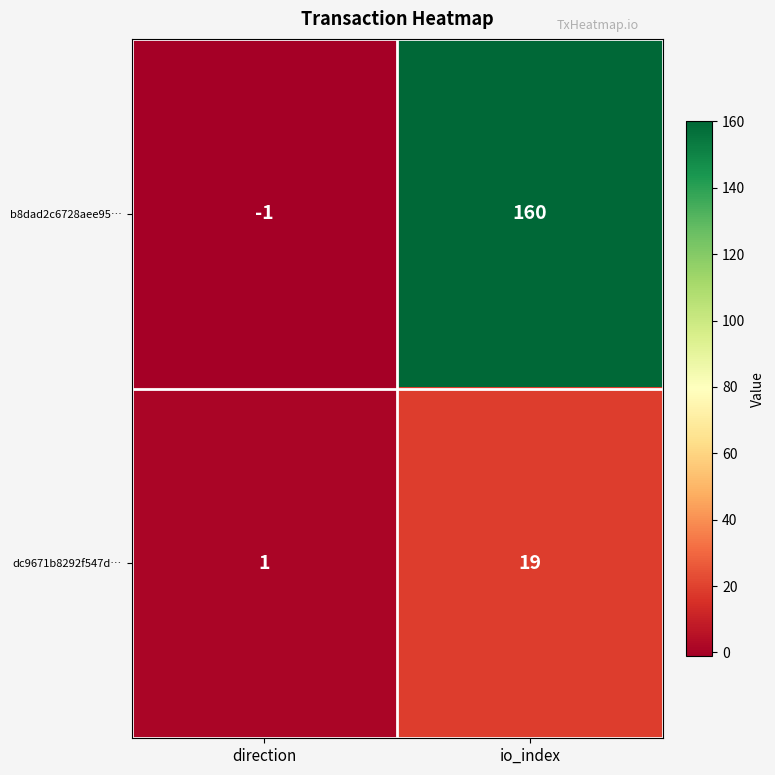

At io_index, list the series in order from smallest to largest.

dc9671b8292f547d…, b8dad2c6728aee95…